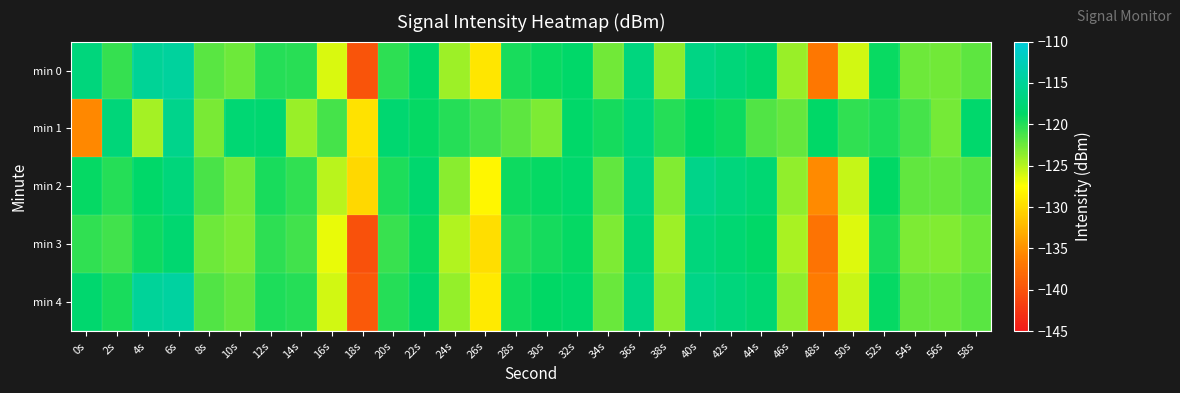

Between 14s and 44s, which is larger?

44s